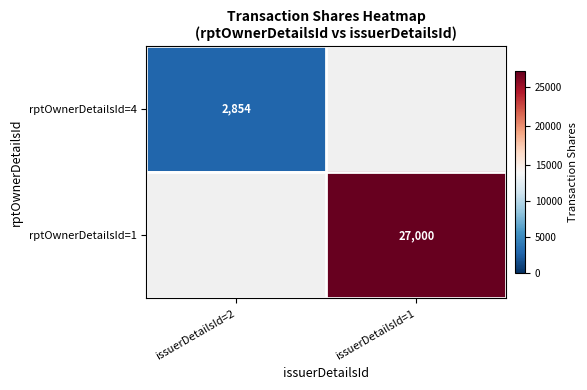

Is the value of rptOwnerDetailsId=4 at issuerDetailsId=2 greater than the value of rptOwnerDetailsId=1 at issuerDetailsId=1?

No